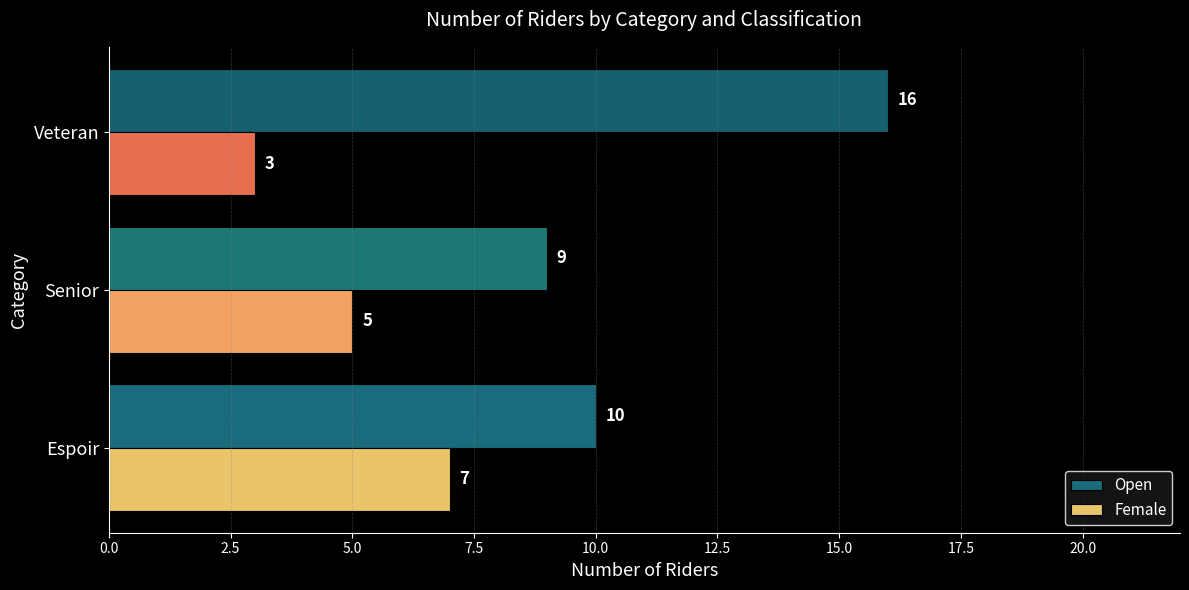

At which label is Female closest to 5?

Senior